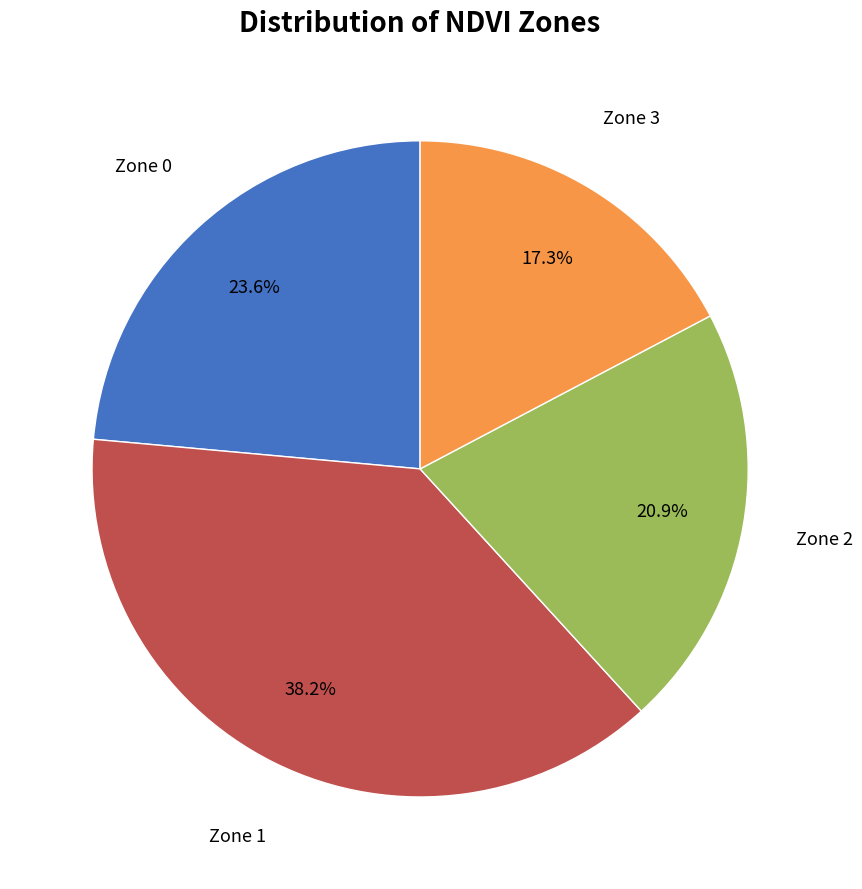

Which slice is the largest?

Zone 1